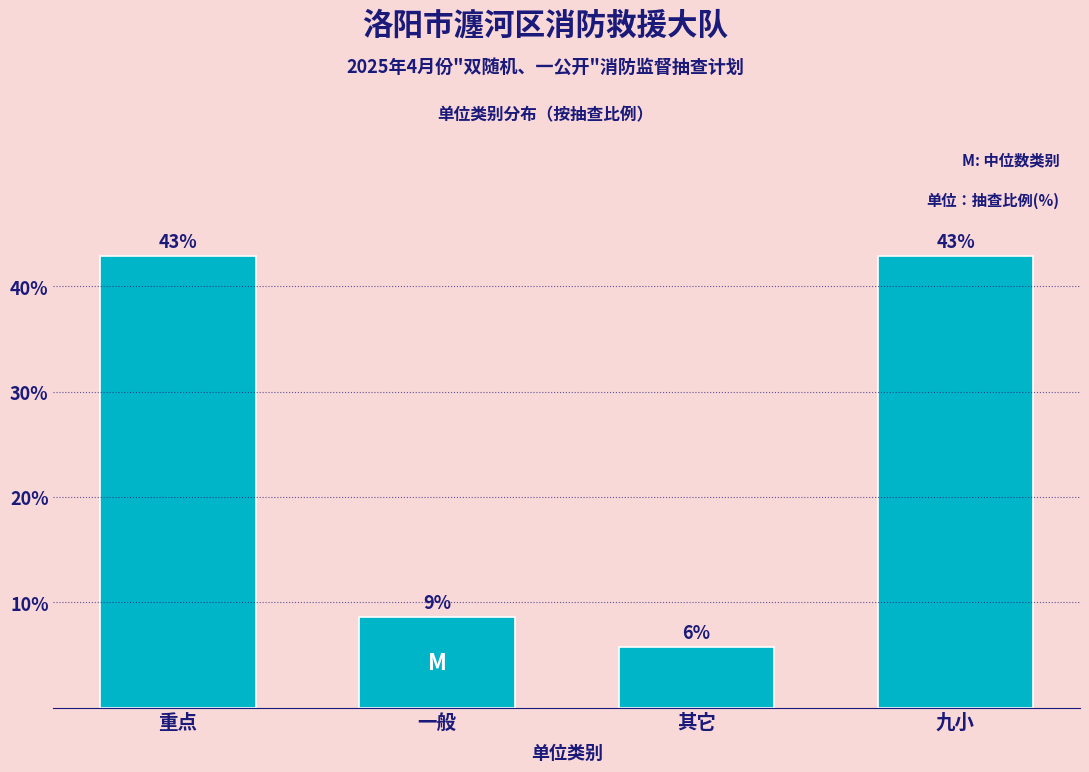

At which label does the data first exceed 42?

重点